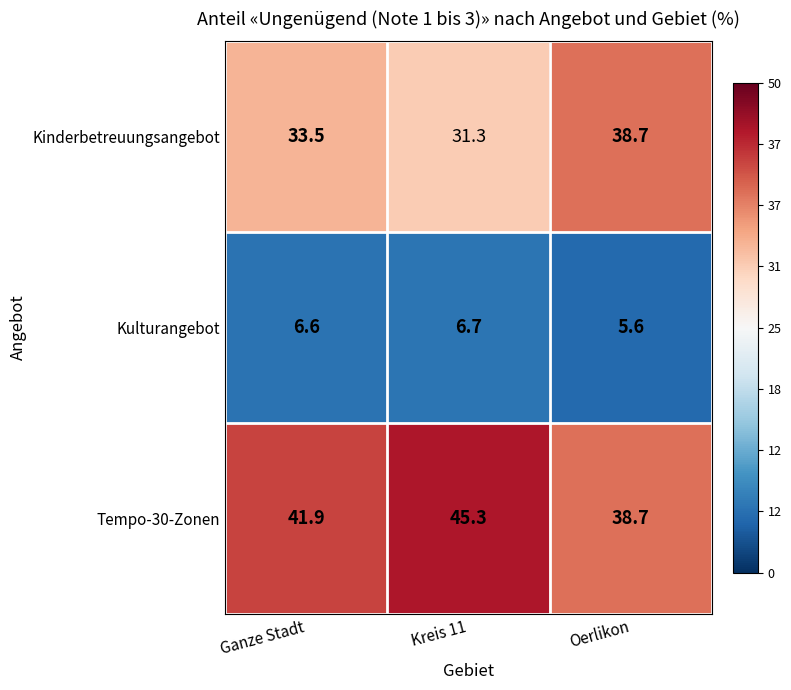

What is the total value across all series at Oerlikon?

83.0